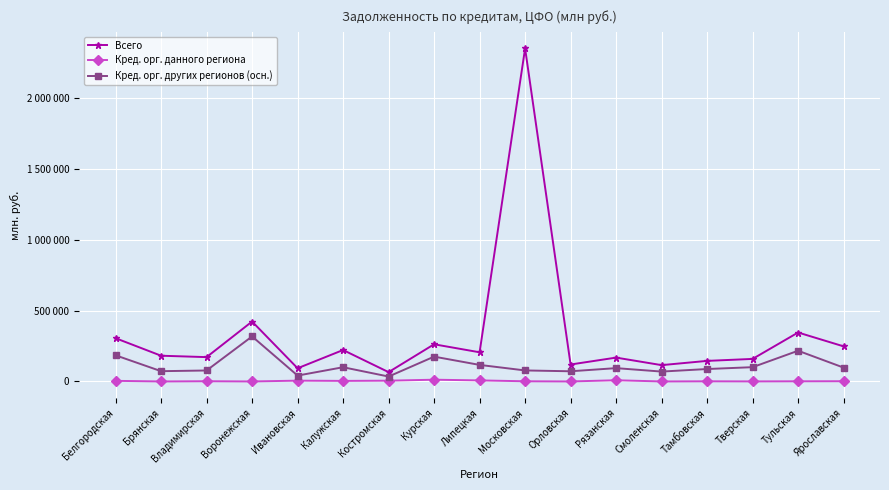

Reading right to left, extract all data points from this chart.

Всего: 247621	345313	159080	145141	115168	168315	119556	2349218	205785	262299	65770	221750	93134	422721	171668	181581	305157
Кред. орг. данного региона: 1673	1182	410	1118	0	8471	0	1256	7456	12419	5550	3928	5705	1	1634	0	4284
Кред. орг. других регионов (осн.): 97692	216693	100770	87705	69704	94010	71819	77739	116729	175136	34703	100401	41497	317755	77376	72512	184530